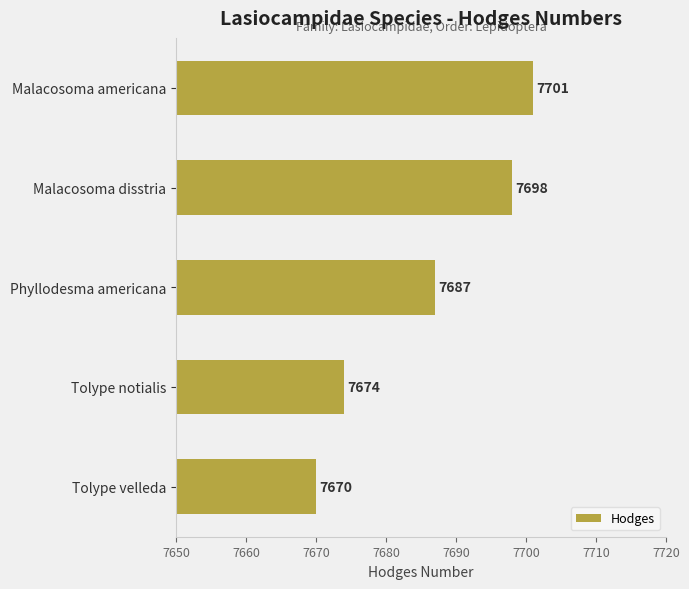

List the labels in order of value, smallest first.

Tolype velleda, Tolype notialis, Phyllodesma americana, Malacosoma disstria, Malacosoma americana